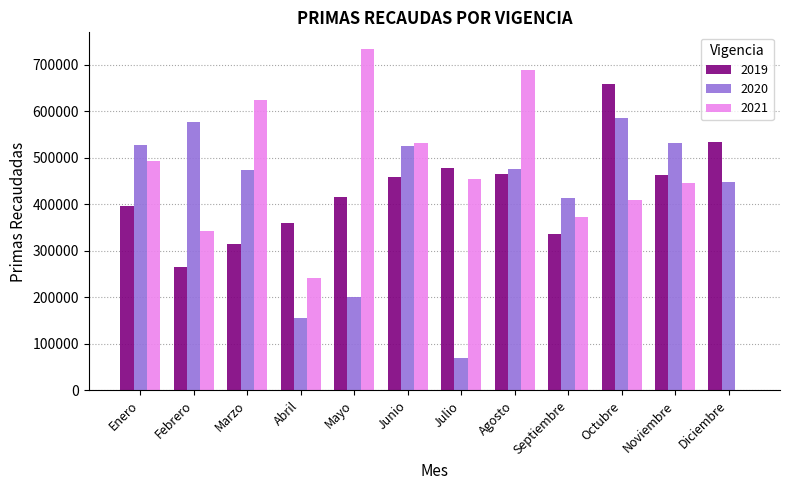

What is the maximum value shown in the chart?

733349.5